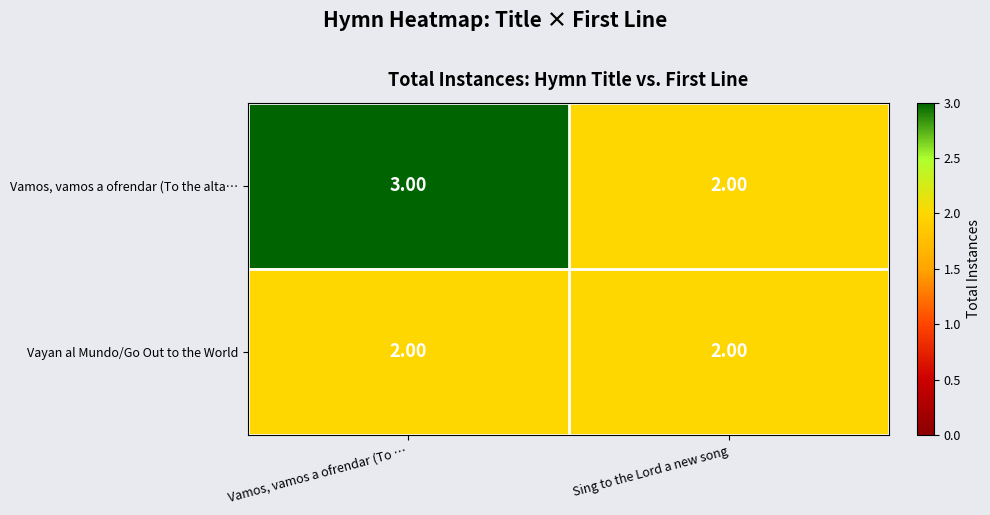

What is the total value across all series at Sing to the Lord a new song?

4